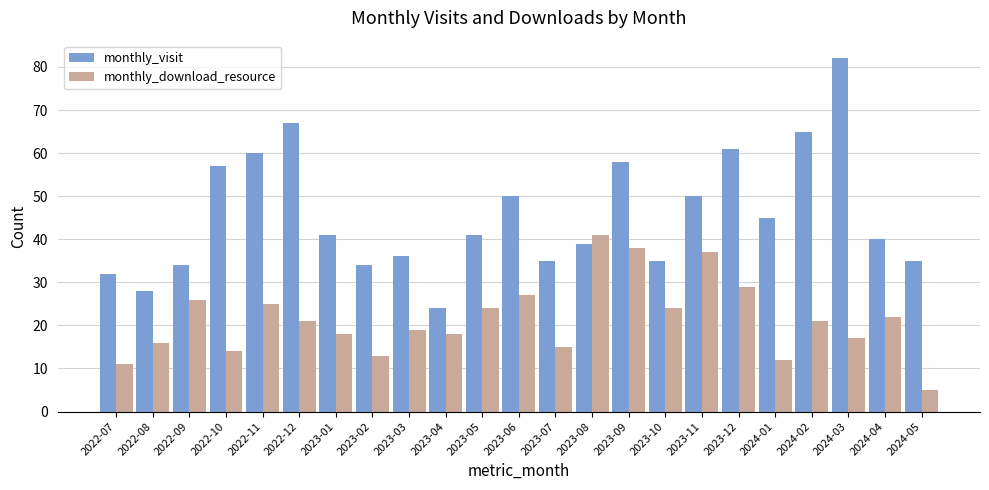

What are all the series names shown in the legend?

monthly_visit, monthly_download_resource